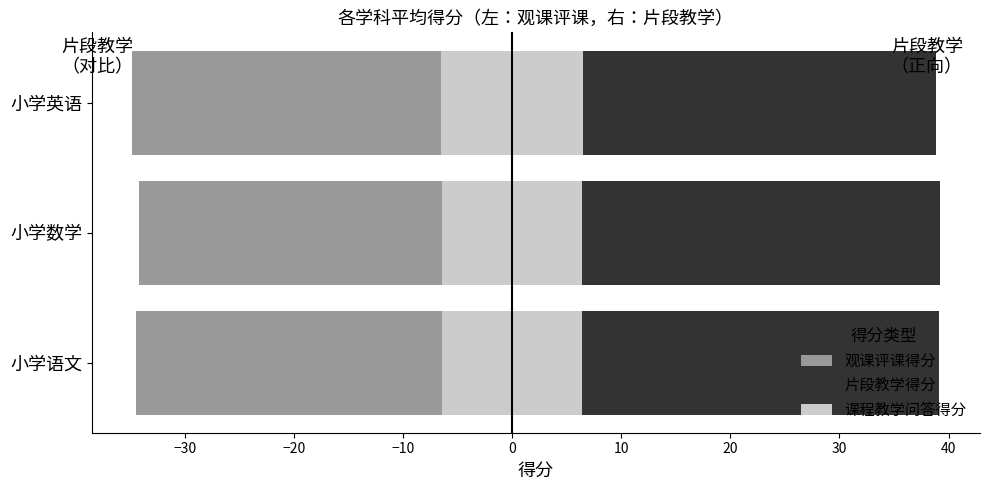

The value of 课程教学问答得分(右) at 小学数学 is 10.5. True or false?

False